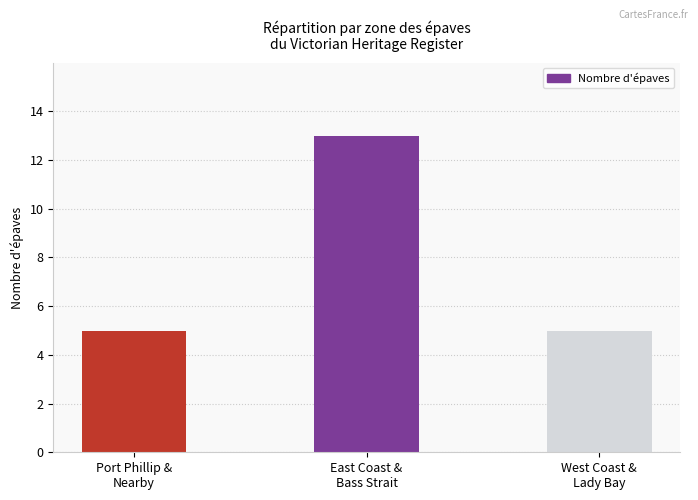

What is the value of the 2nd bar from the left?

13